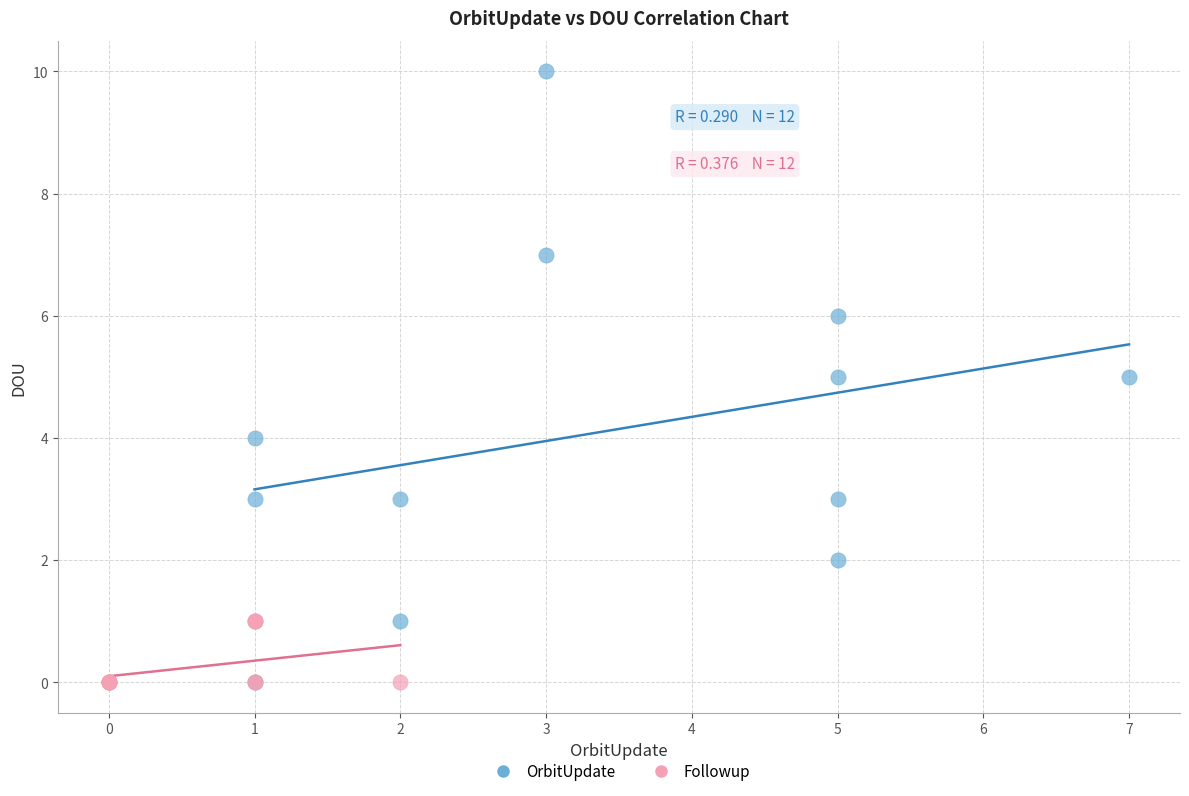

Which series has the largest Y range (max minus min)?

OrbitUpdate